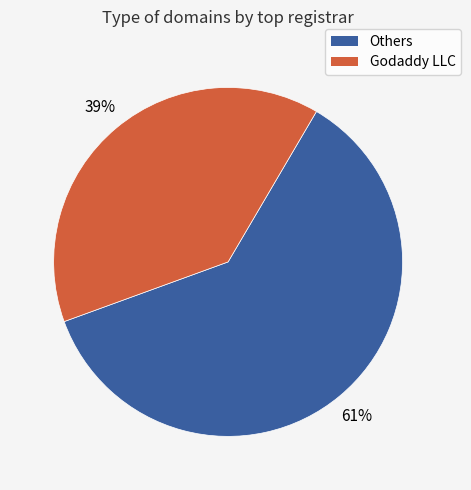

To the nearest percent, what is the average slice percentage?

50%